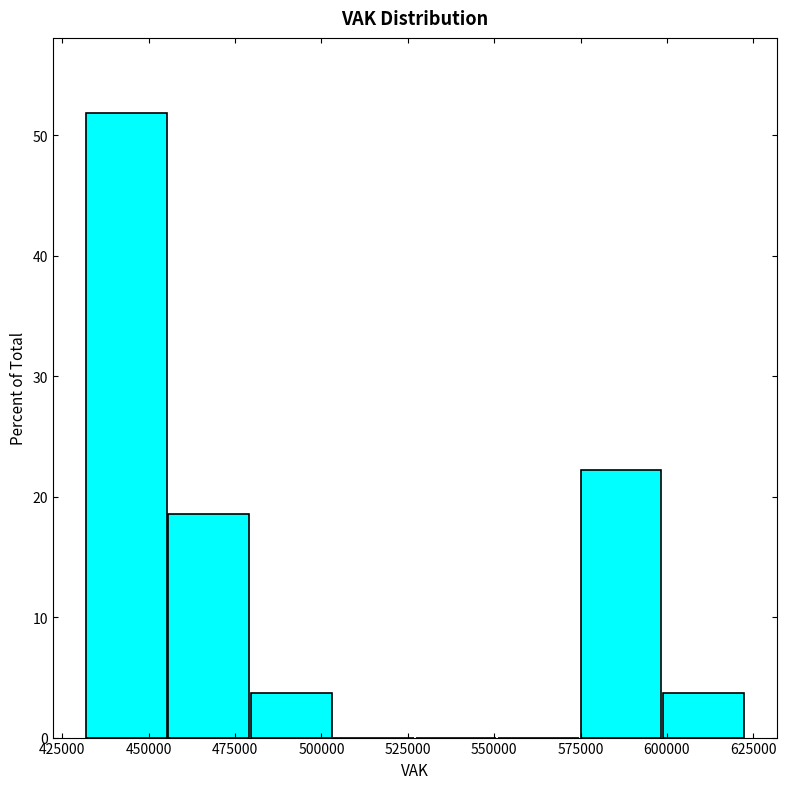

Reading left to right, transcribe this chart: for each bar, give the range it covers on the x-axis and its height. Neither the bar edges nor the heights are printed on the chart, so give them approximately, as read against the axes.

430000 to 455000: 52
455000 to 480000: 19
480000 to 505000: 4
505000 to 525000: 0
525000 to 550000: 0
550000 to 575000: 0
575000 to 600000: 22
600000 to 620000: 4